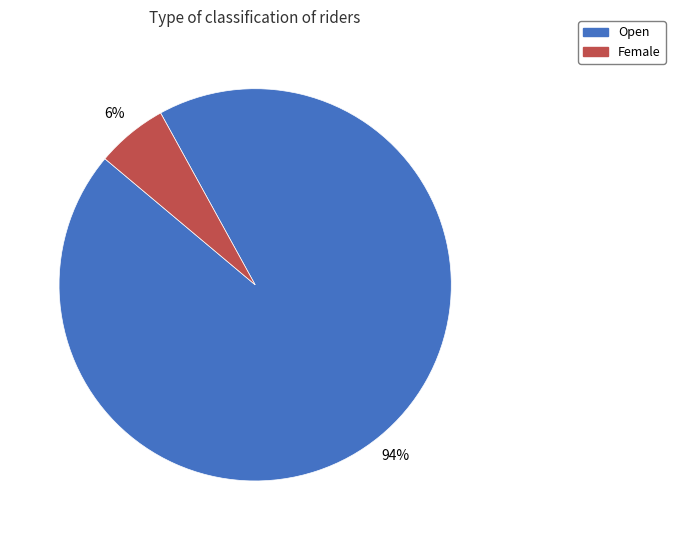

How many segments does this pie chart have?

2